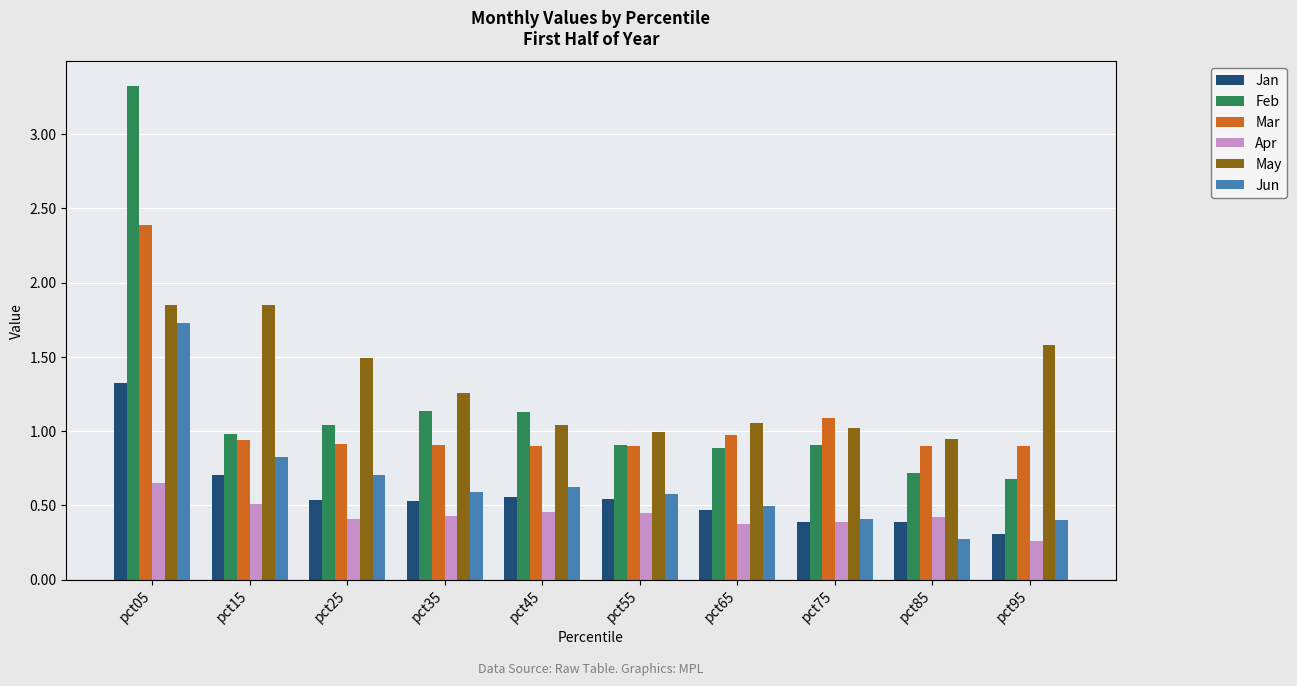

Is the value of Mar at pct05 greater than the value of Apr at pct75?

Yes